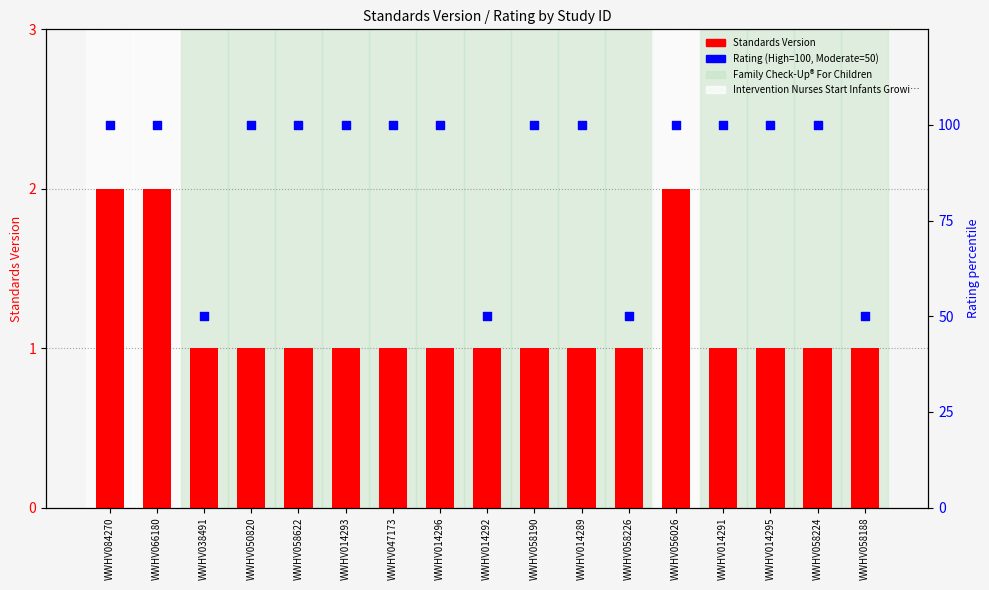

What are all the series names shown in the legend?

Standards Version, Rating (High=100, Moderate=50)